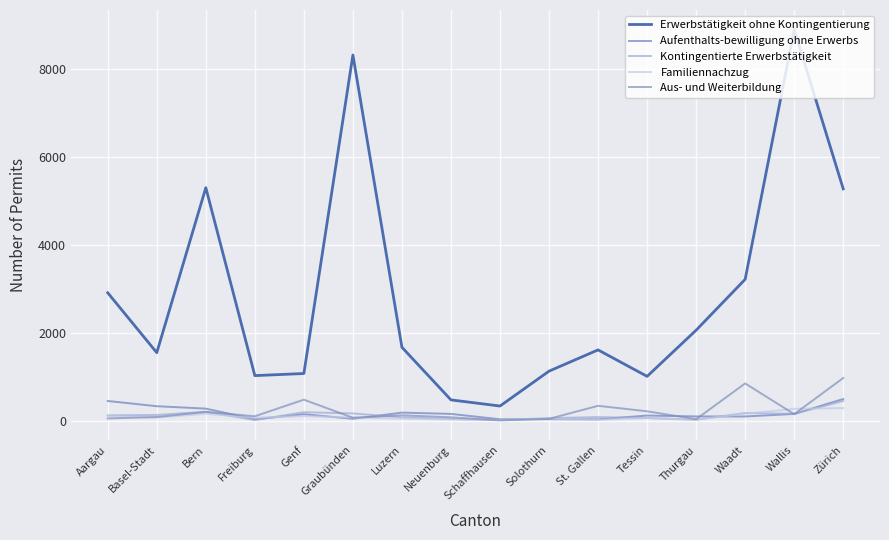

The Familiennachzug series shows 266 at Wallis. True or false?

True